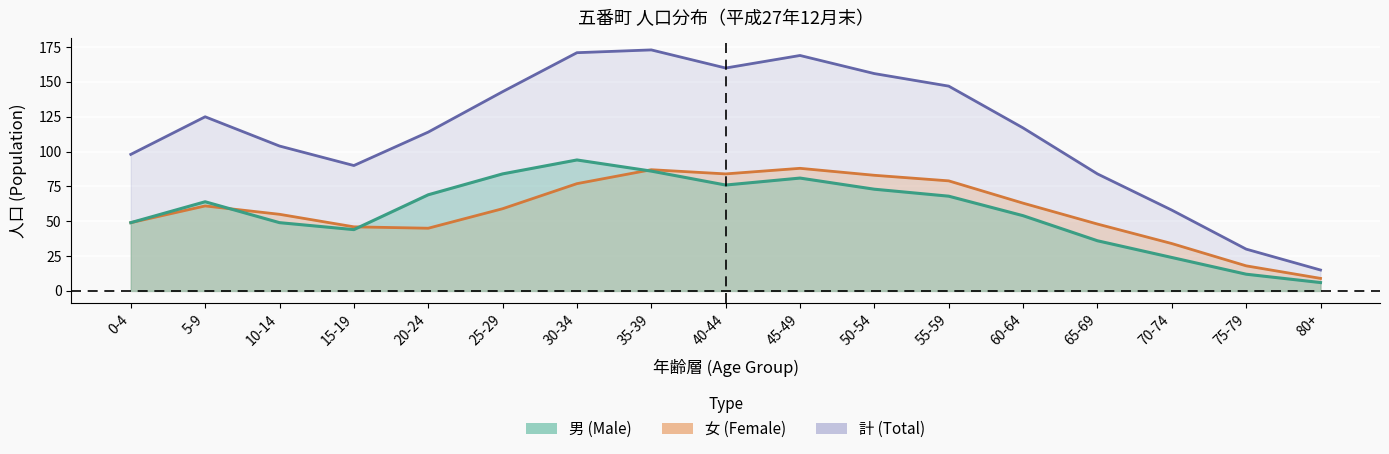

Which category has the highest value in the 女 (Female) series?

45-49